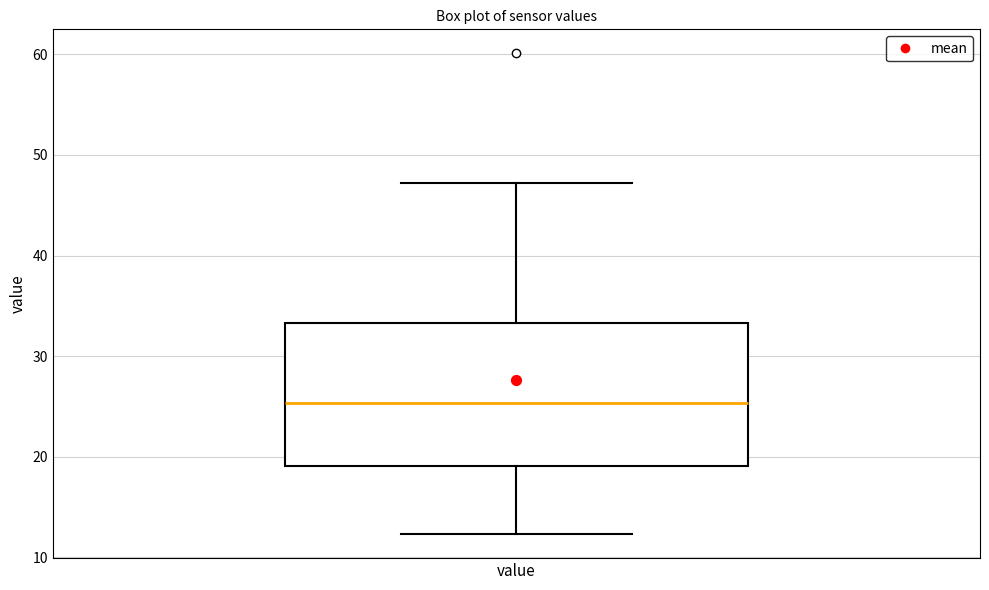

Where is the lower edge of the box for value on the y-axis? The values are not printed on the chart, so give them approximately, as read against the axis.

19